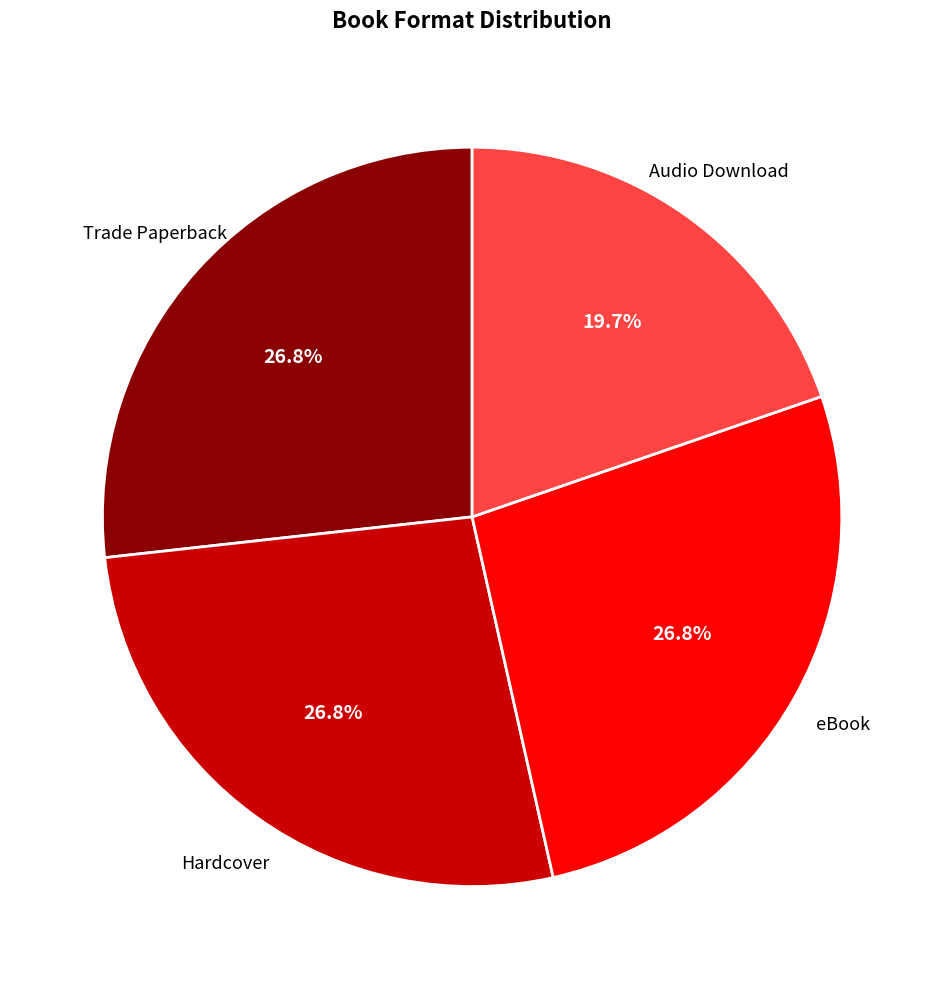

Is there any slice that represents more than half of the pie?

No